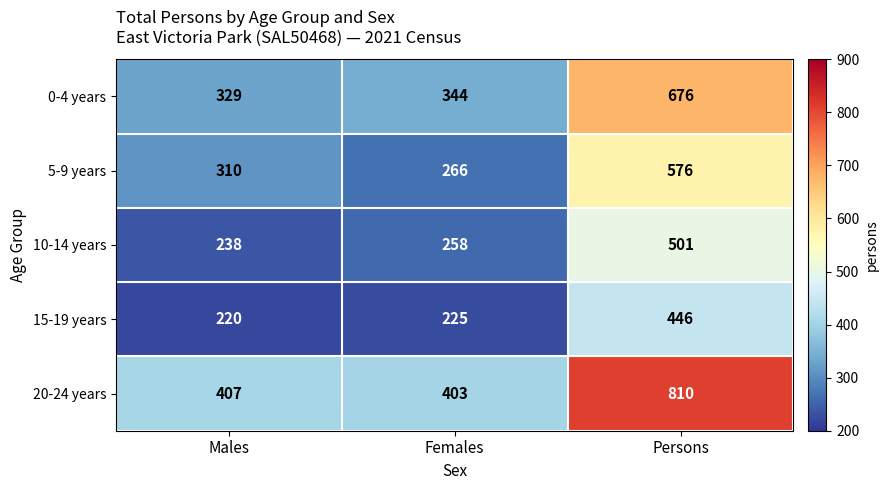

What is the spread (max minus min) of values at Males?

187